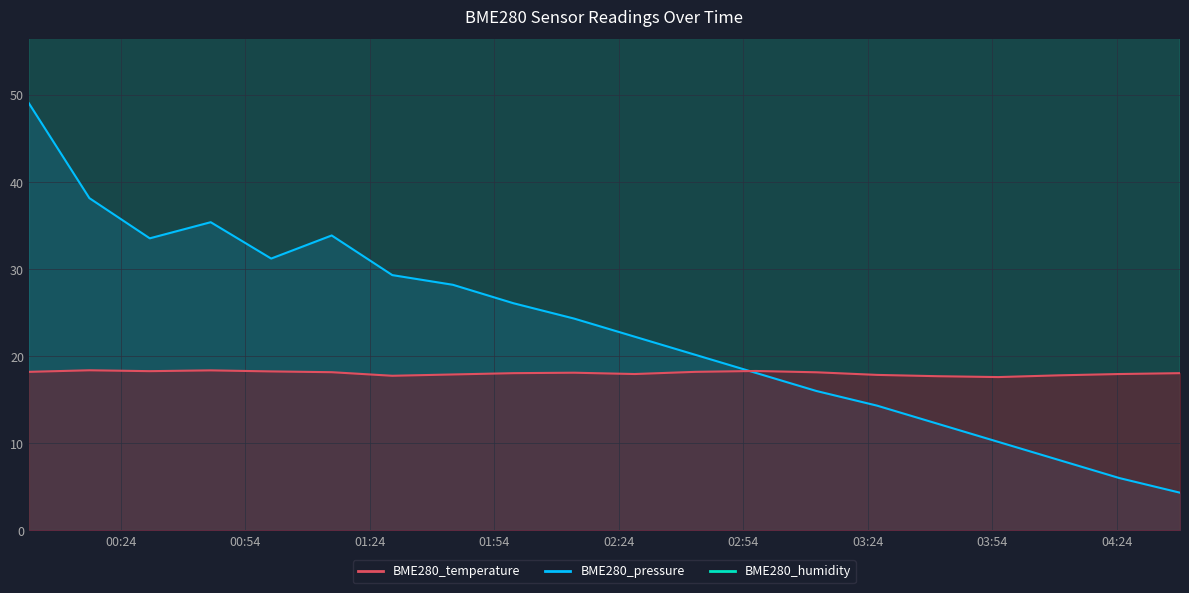

What are all the series names shown in the legend?

BME280_humidity, BME280_temperature, BME280_pressure